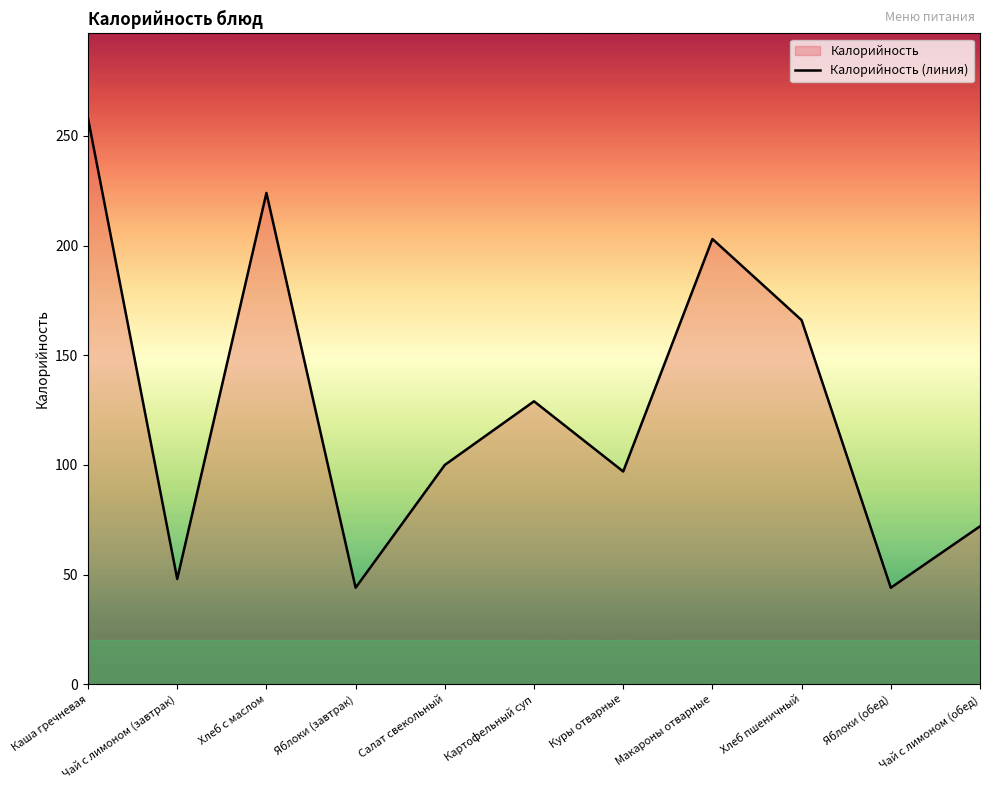

What is the label of the 9th point from the left?

Хлеб пшеничный